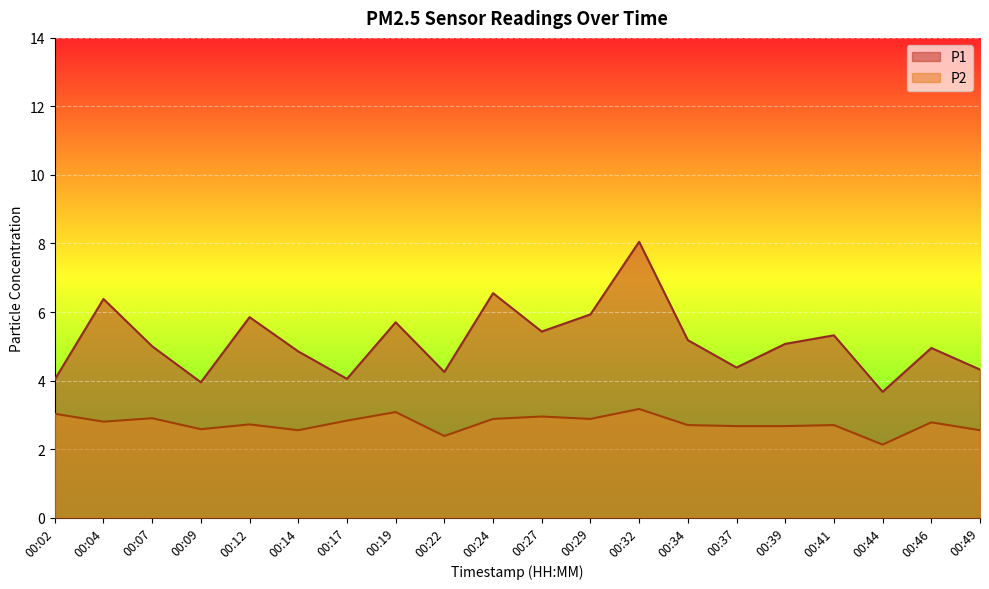

Reading left to right, list all the values displayed in this chart.

P1: 4.0	6.4	5.0	4.0	5.8	4.8	4.0	5.7	4.2	6.5	5.4	5.9	8.1	5.2	4.4	5.1	5.3	3.7	5.0	4.3
P2: 3.0	2.8	2.9	2.6	2.7	2.5	2.8	3.1	2.4	2.9	3.0	2.9	3.2	2.7	2.7	2.7	2.7	2.1	2.8	2.5